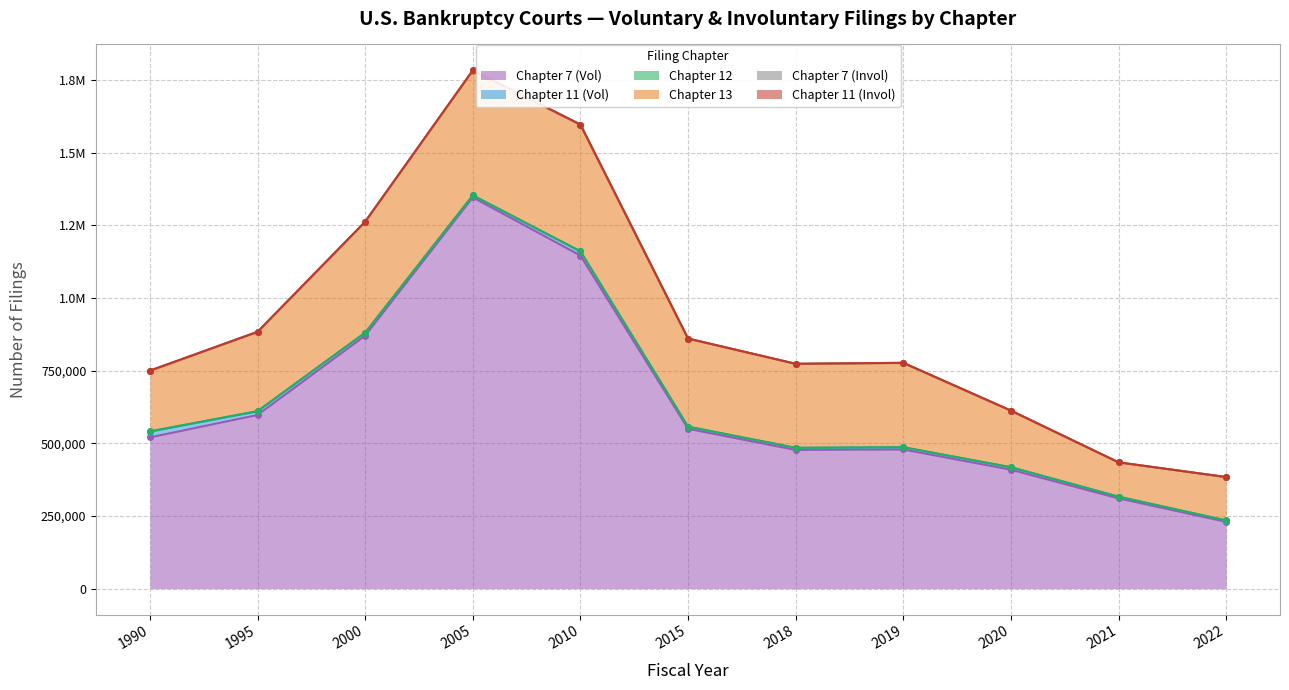

True or false: Chapter 7 (Invol) and Chapter 7 (Vol) intersect in this chart.

False